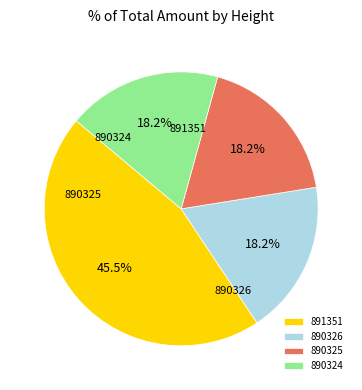

To the nearest percent, what is the average slice percentage?

25%